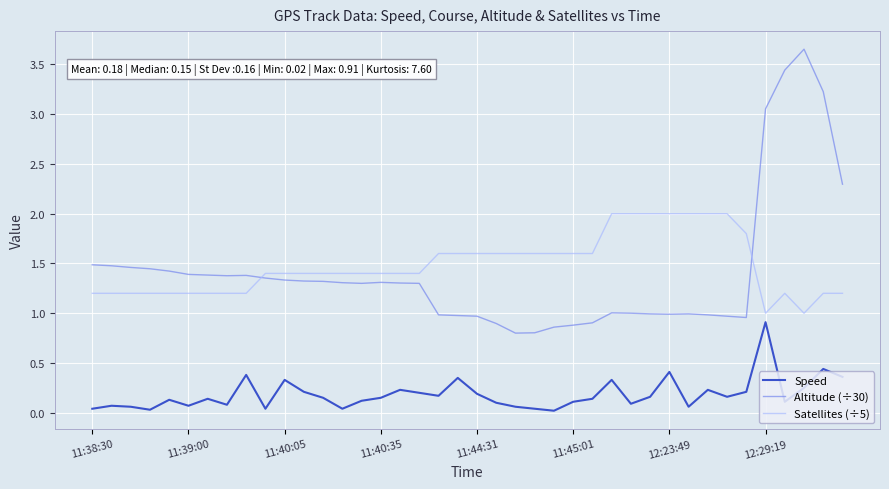

True or false: Altitude (÷30) and Speed intersect in this chart.

False